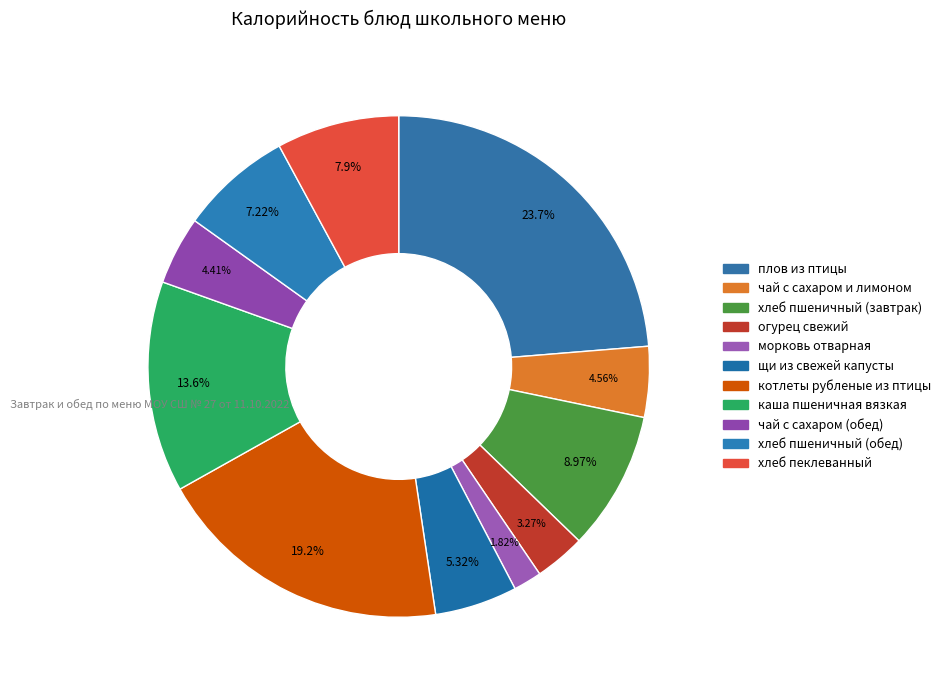

Is it true that хлеб пеклеванный is 8% of the pie?

True